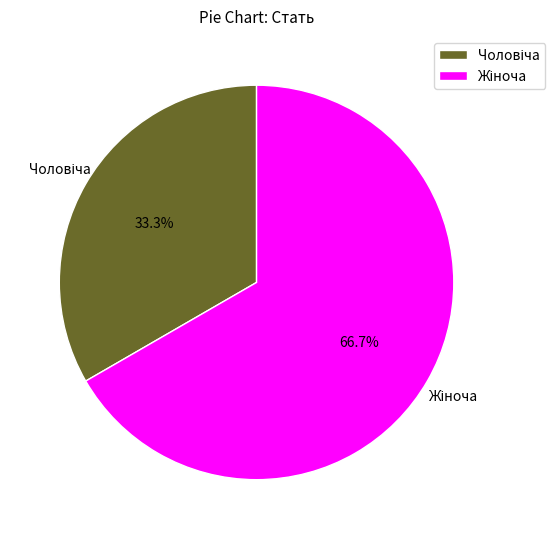

Does any single category account for the majority?

Yes